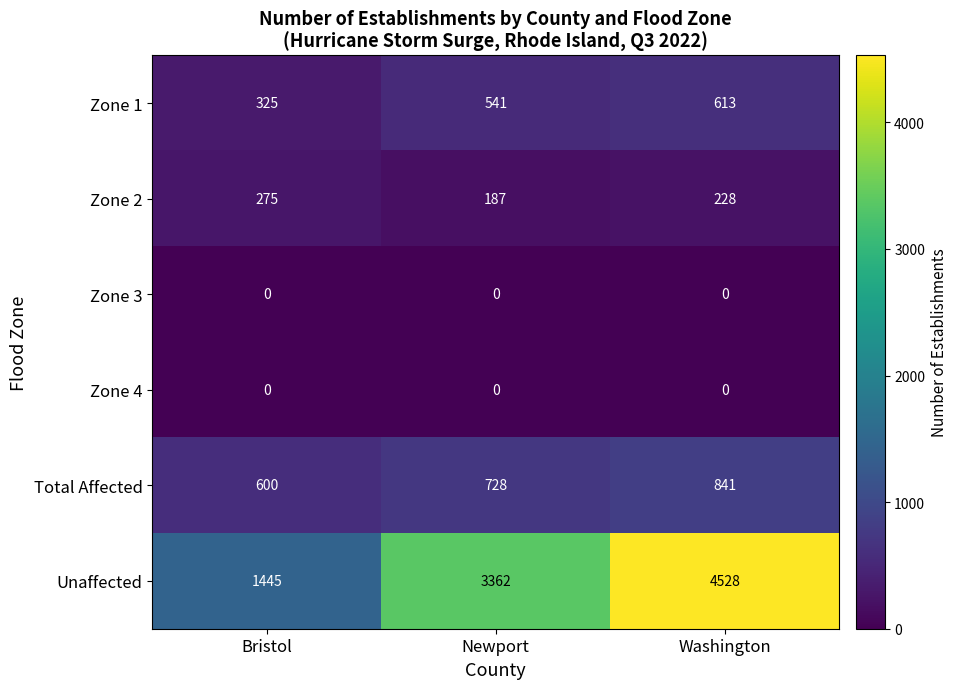

Reading left to right, list all the values displayed in this chart.

Zone 1: 325	541	613
Zone 2: 275	187	228
Zone 3: 0	0	0
Zone 4: 0	0	0
Total Affected: 600	728	841
Unaffected: 1445	3362	4528